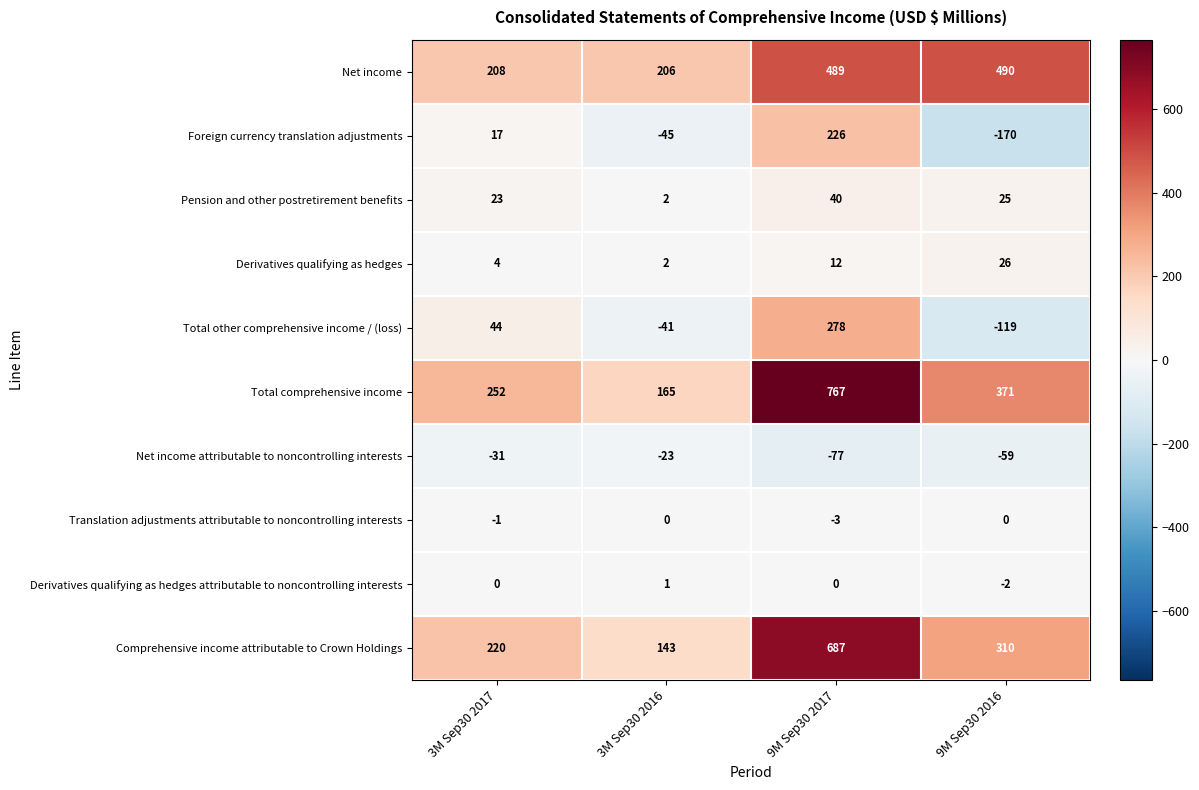

Between 3M Sep30 2017 and 3M Sep30 2016, which series saw the biggest shift?

Total comprehensive income